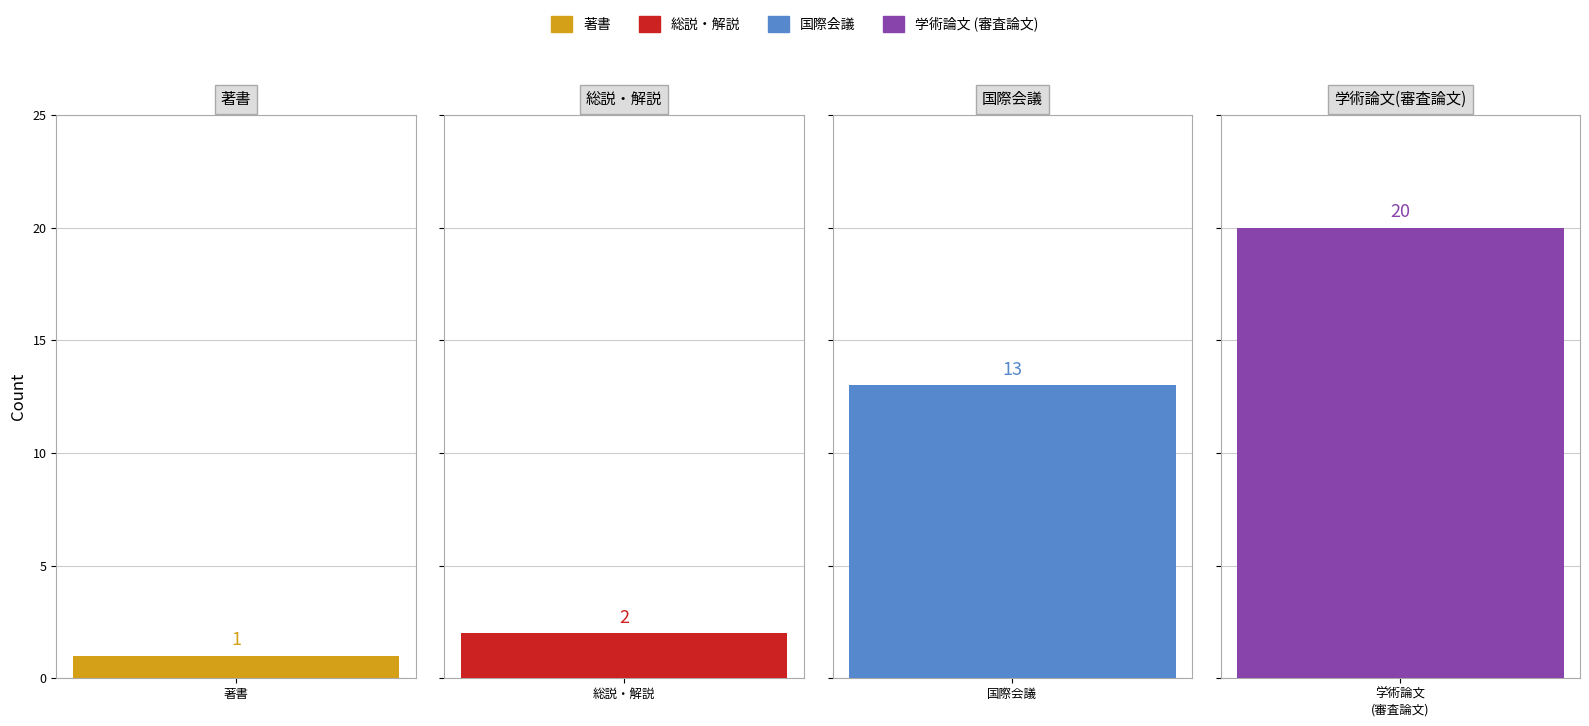

Which series has the widest spread of values?

学術論文 (審査論文)